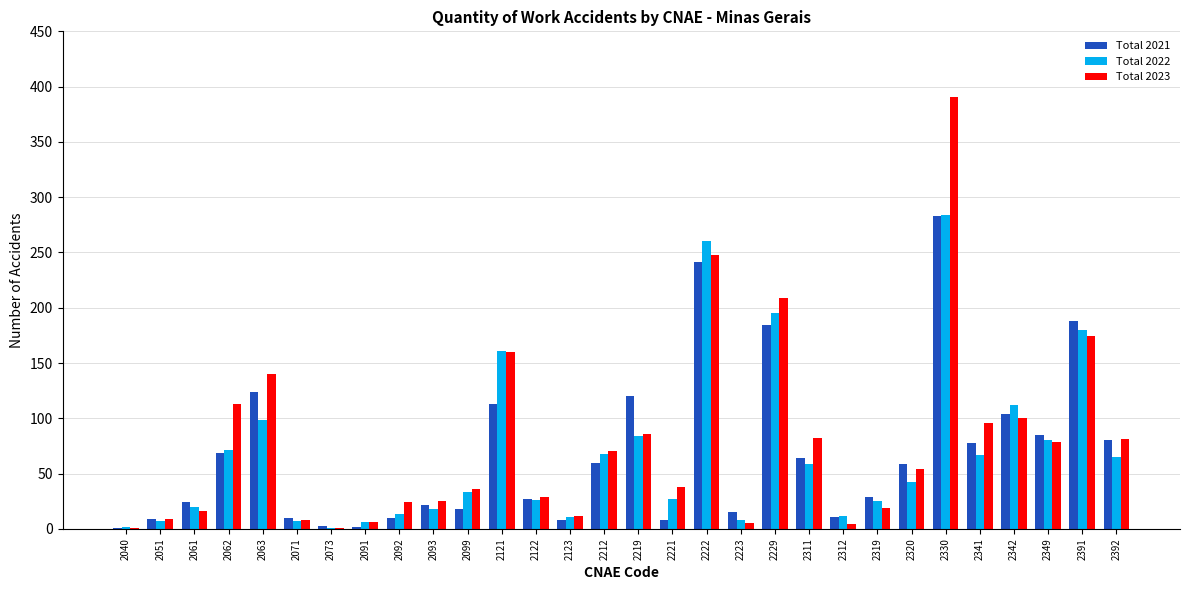

Is it true that Total 2022 equals 6 at 2319?

False